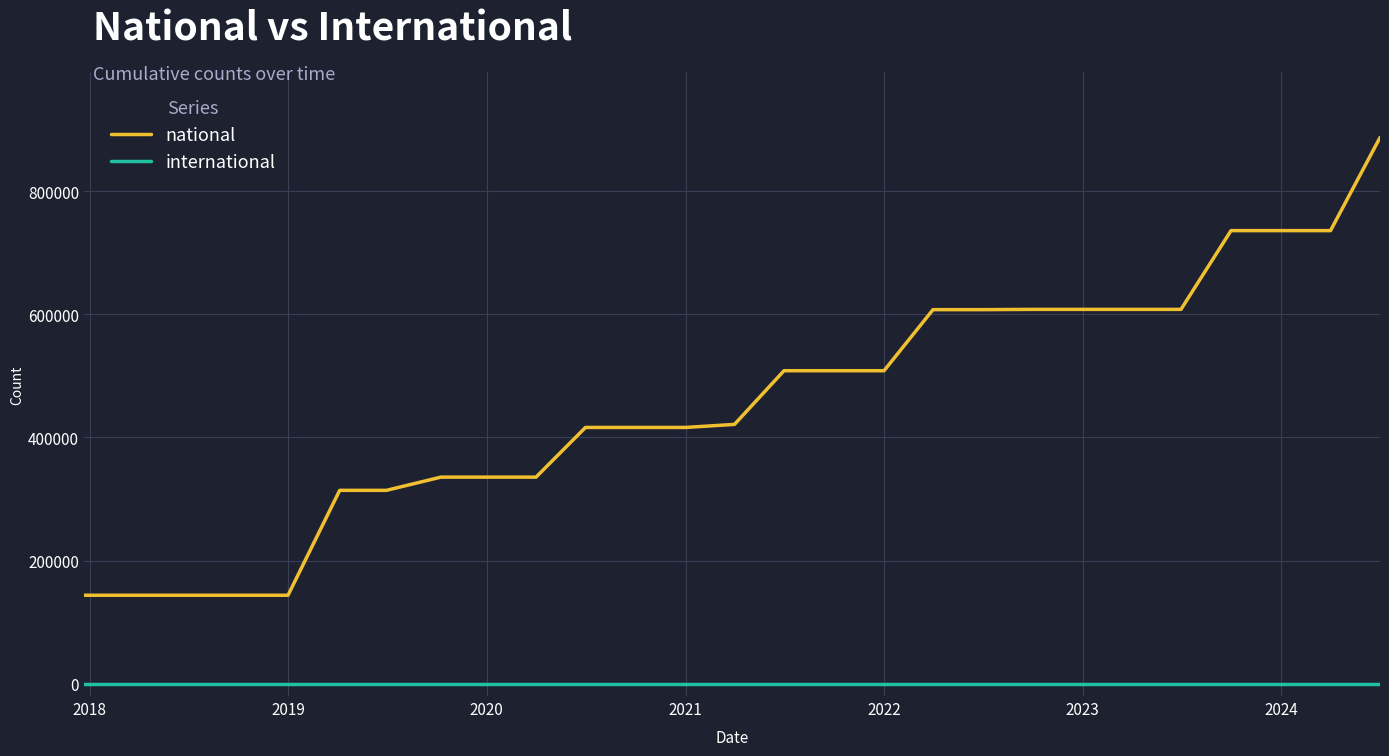

True or false: international and national cross at least once.

False